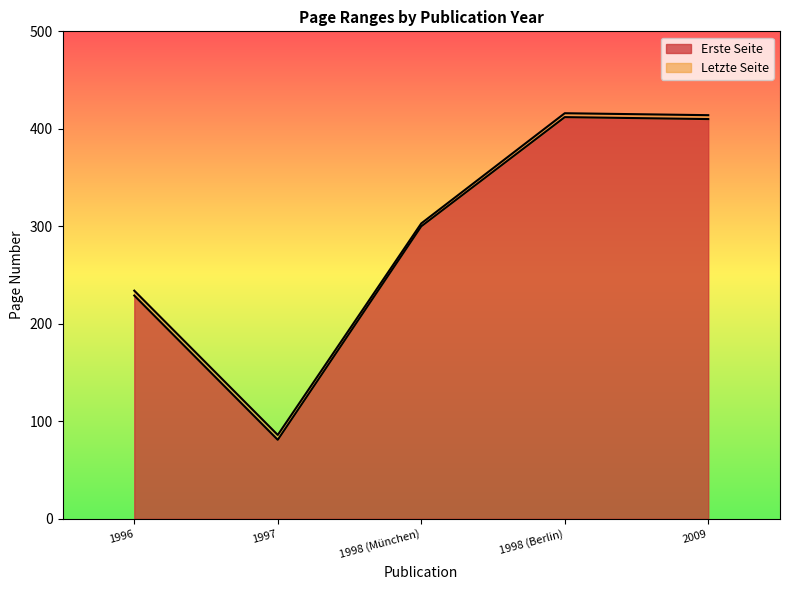

Rank the series by their average value, from lowest to highest.

Erste Seite, Letzte Seite